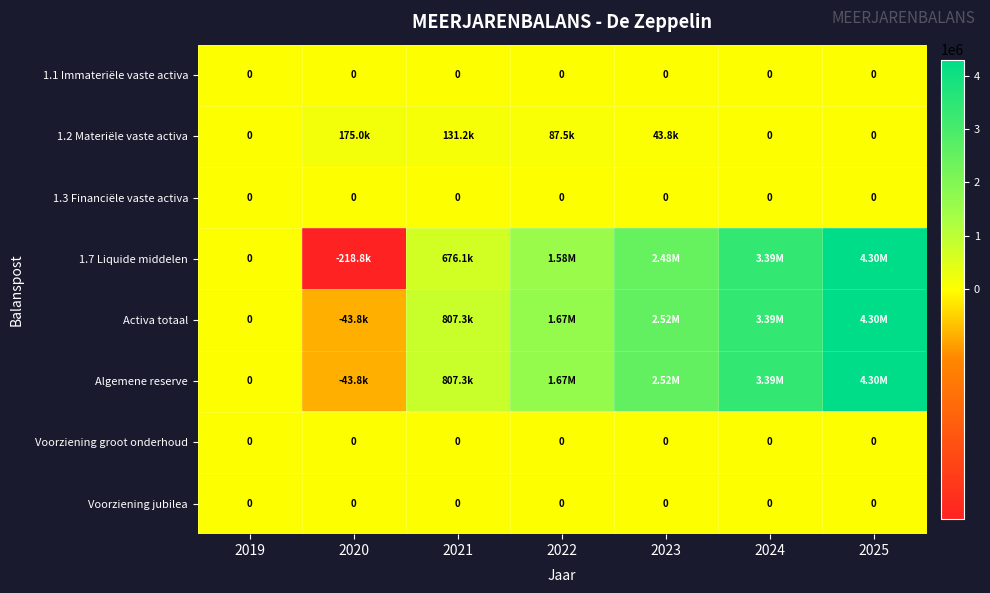

Rank the categories by Algemene reserve value from highest to lowest.

2025, 2024, 2023, 2022, 2021, 2019, 2020